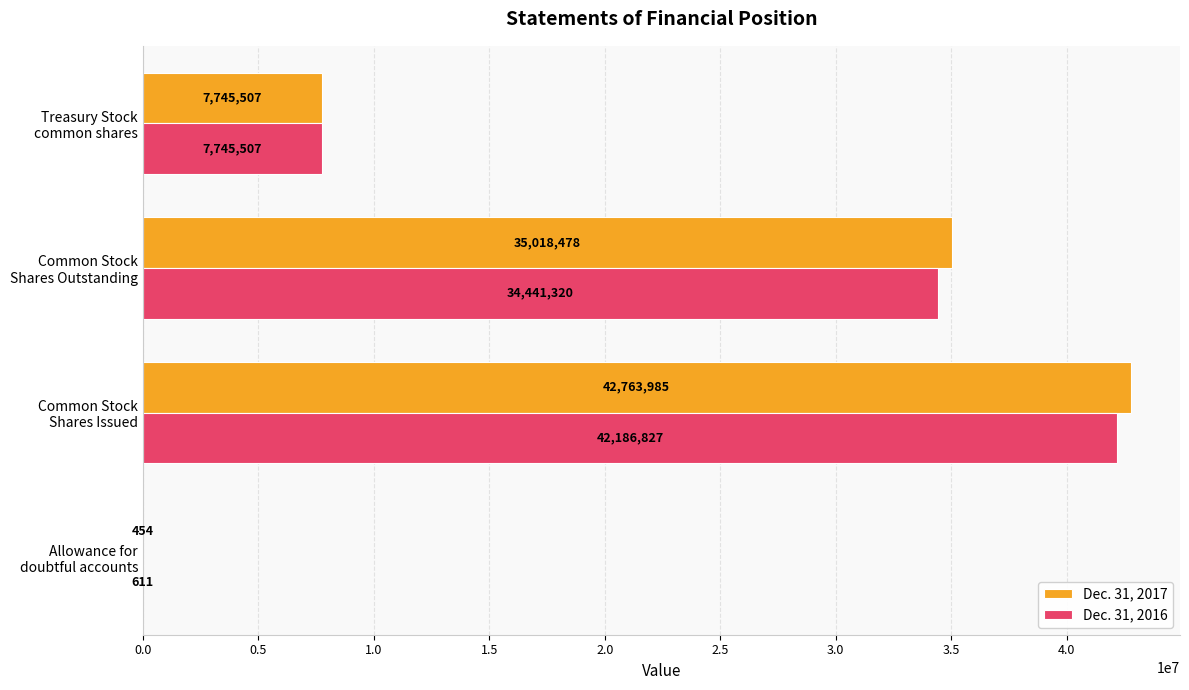

Which series has the largest total across all categories?

Dec. 31, 2017